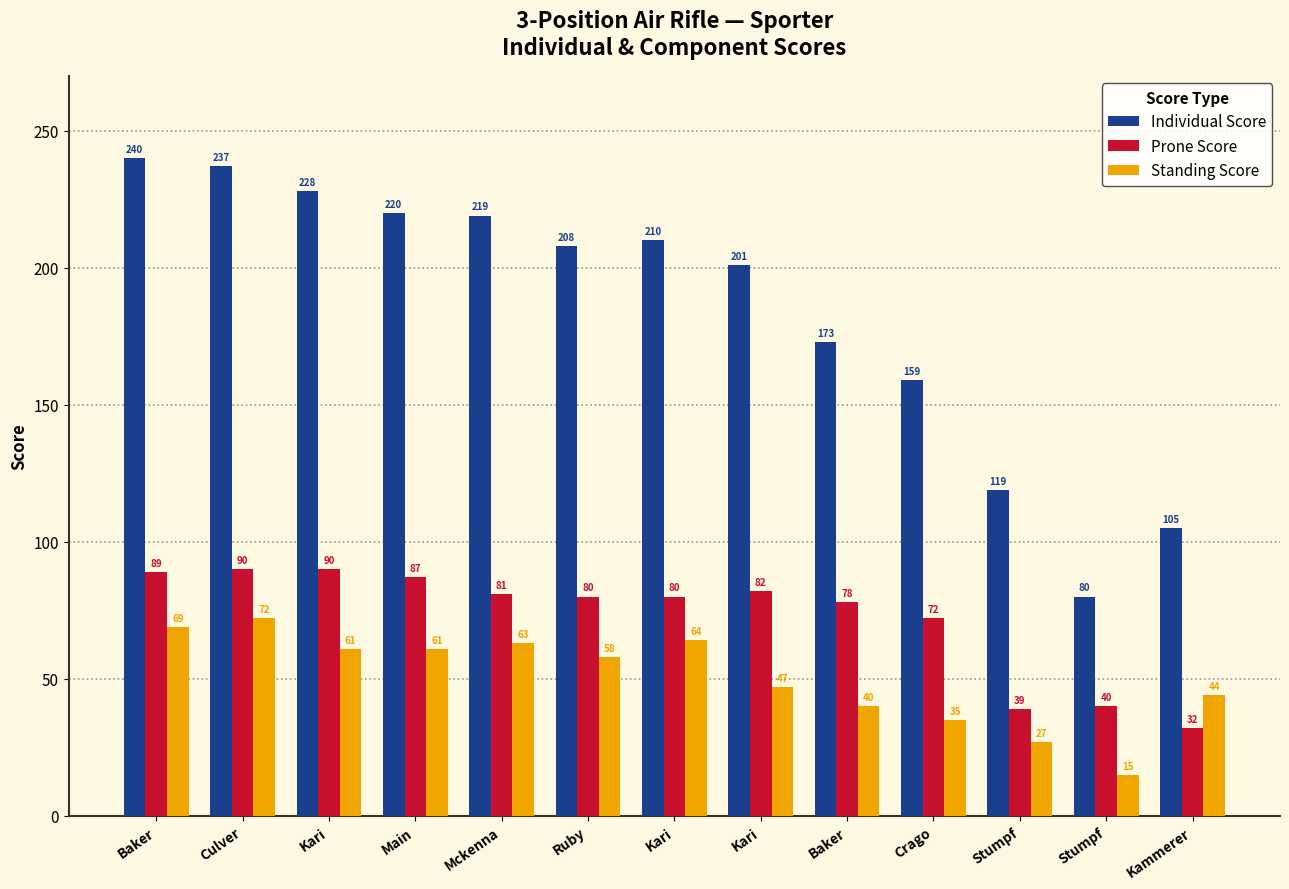

Which has a higher value, Stumpf or Kari?

Kari